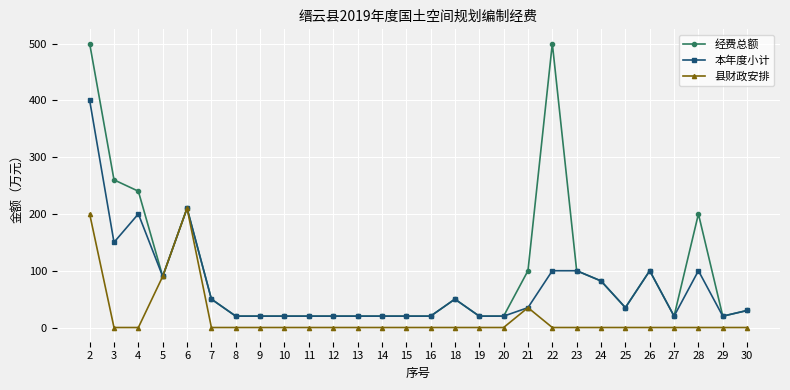

True or false: 县财政安排 has a value of 35 at 21.

True